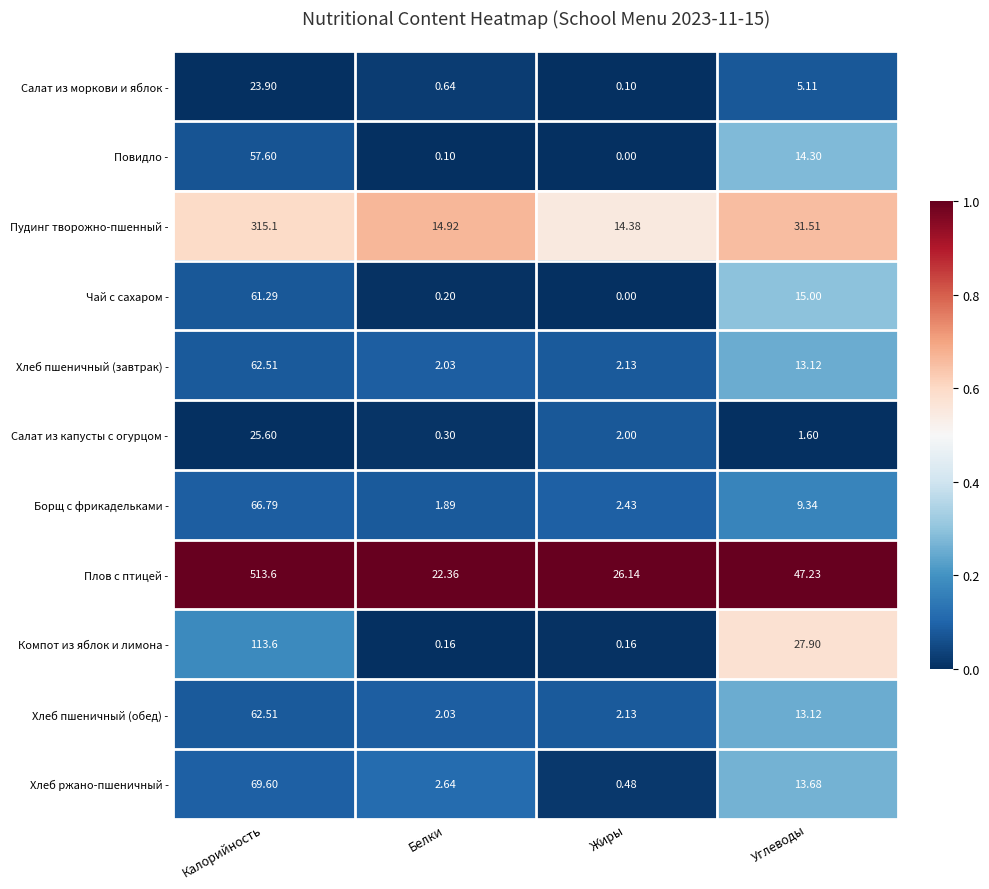

How many distinct data groups are displayed?

11